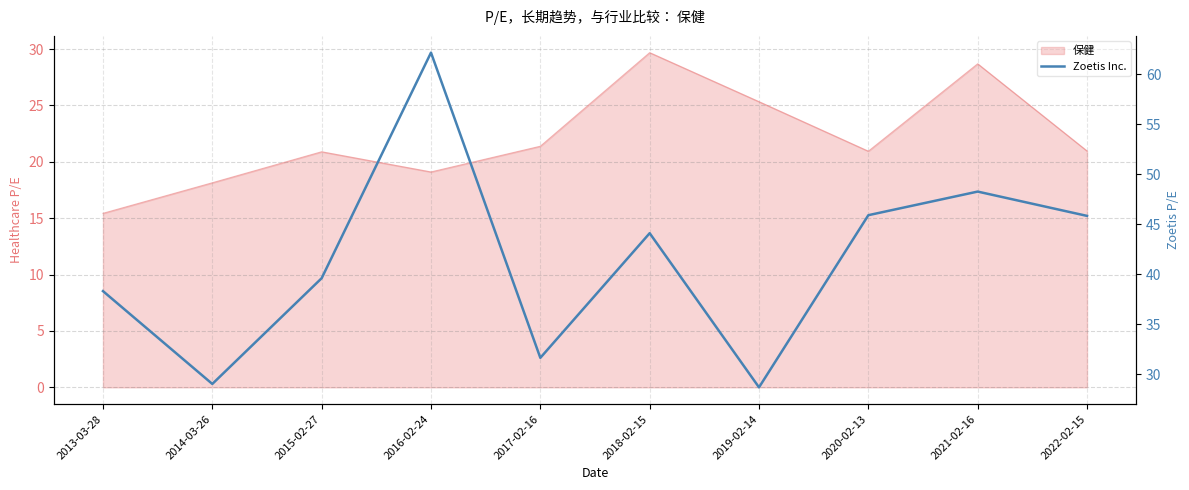

How many values are below 44?

5